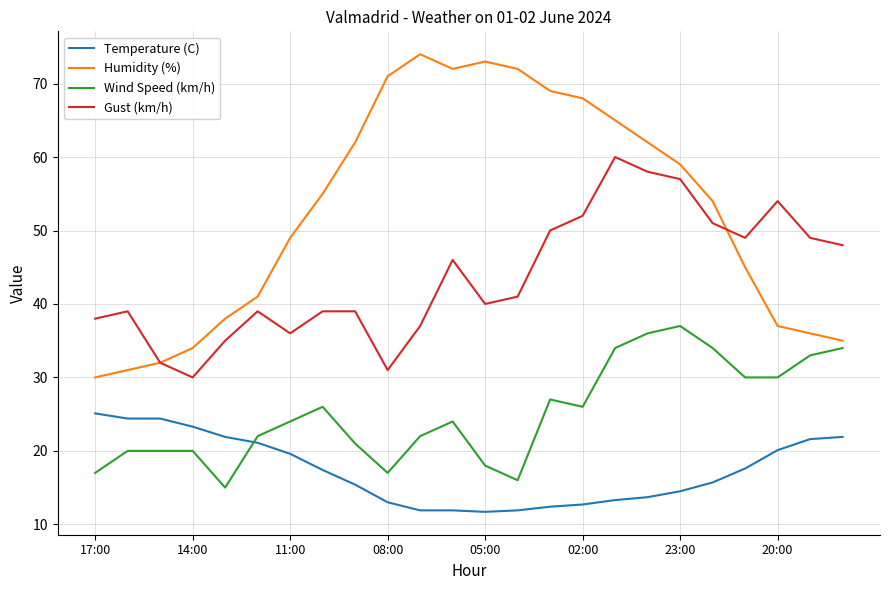

Rank the series by their average value, from lowest to highest.

Temperature (C), Wind Speed (km/h), Gust (km/h), Humidity (%)